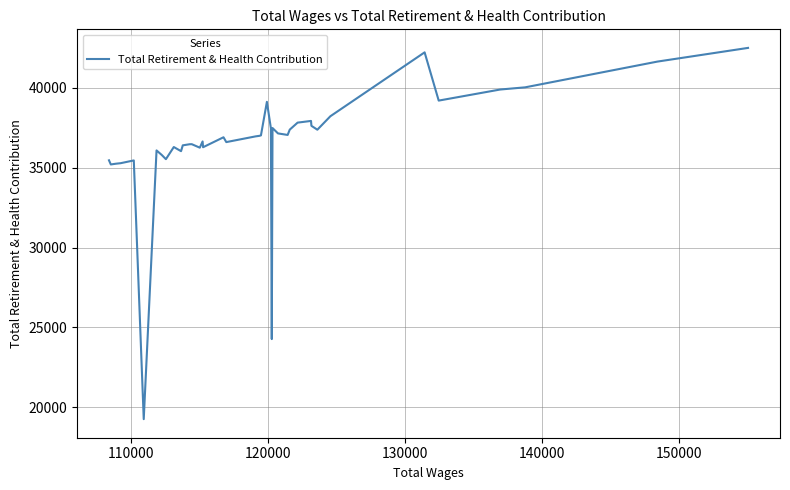

What is the maximum value shown in the chart?

42502